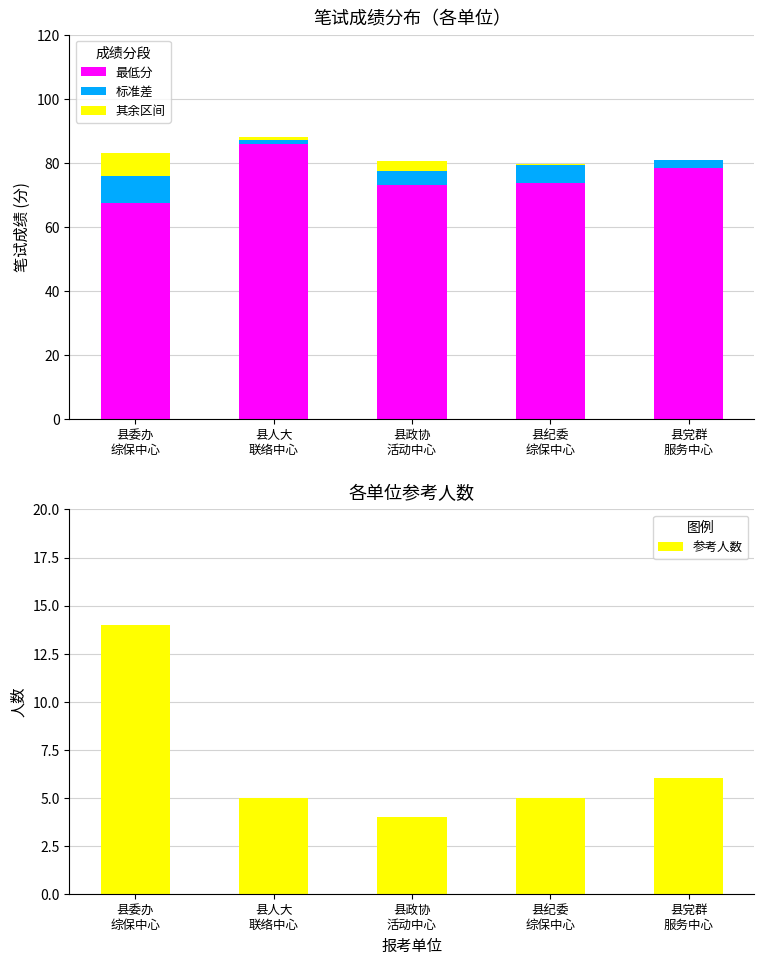

Which label corresponds to the largest value in the chart?

县人大
联络中心